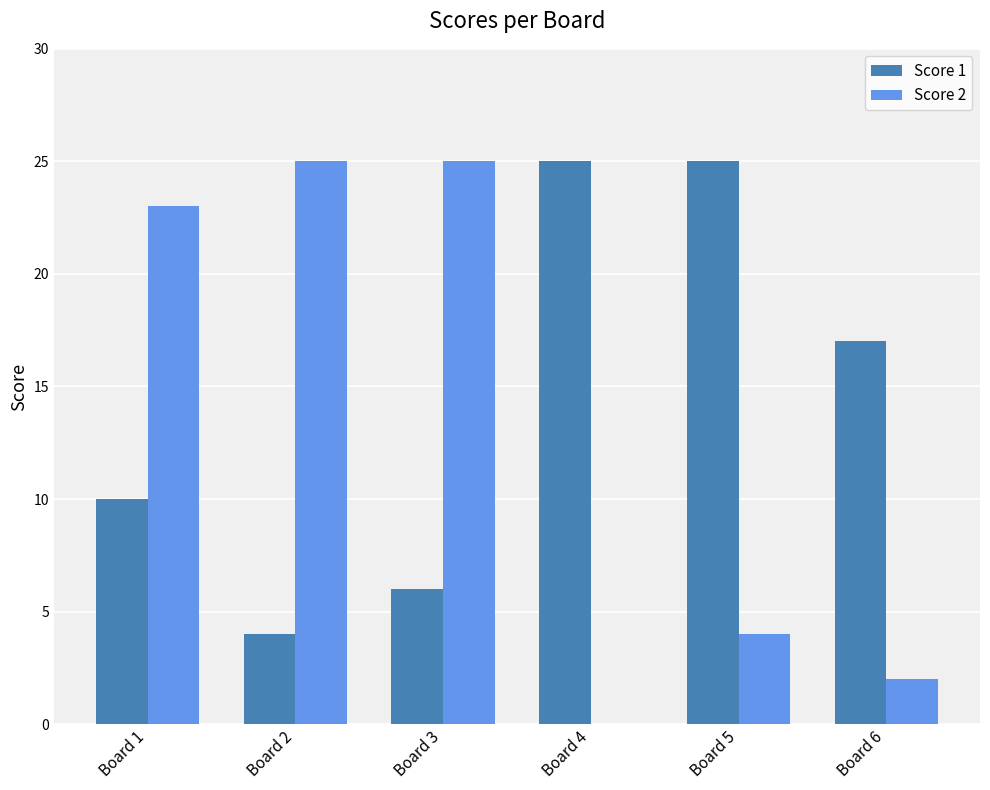

Is it true that Score 2 equals 44 at Board 2?

False